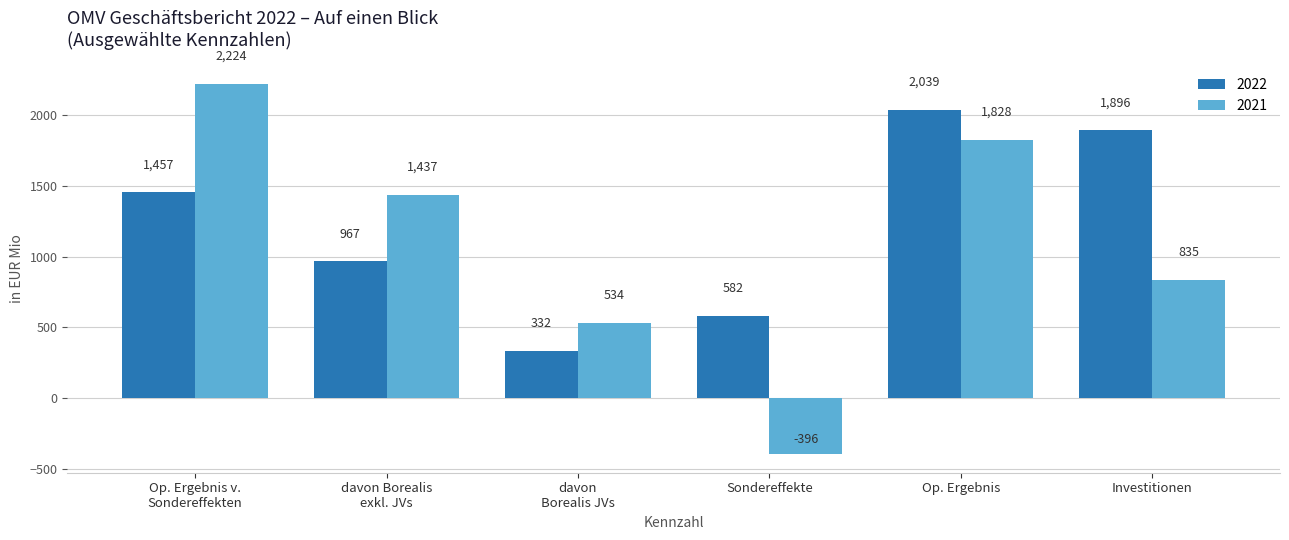

What value does the 2022 series have at Investitionen, to the nearest 100?

1900